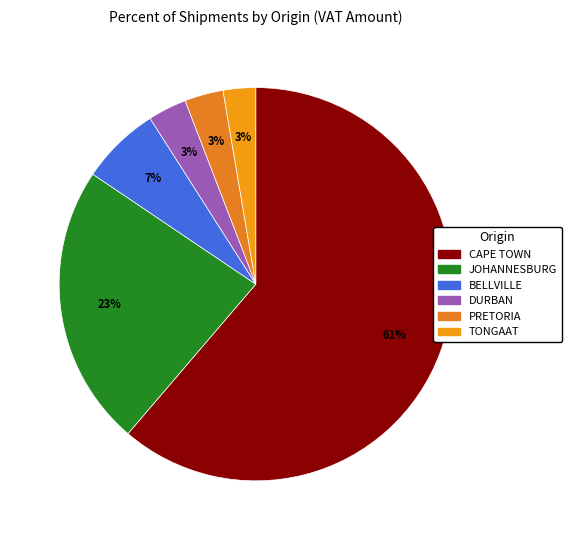

To the nearest percent, what is the average slice percentage?

17%